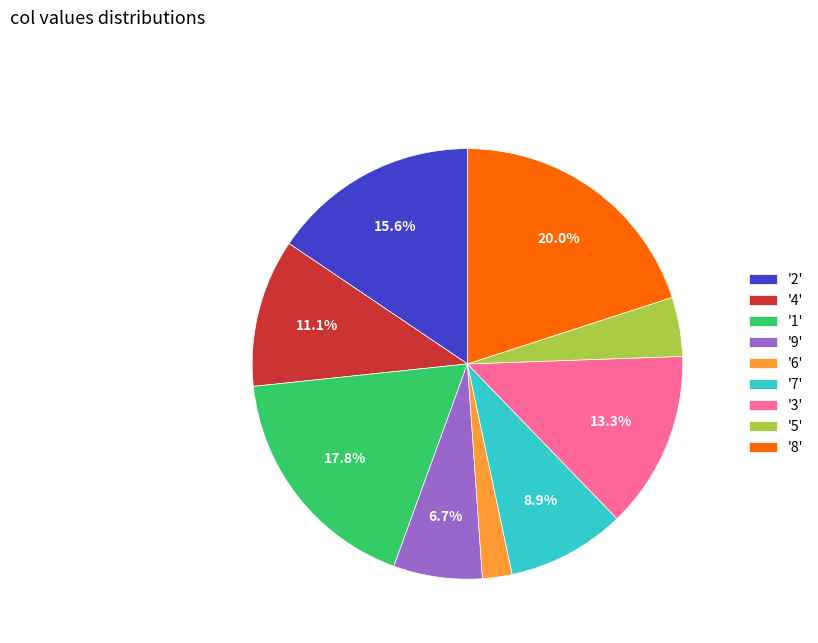

How many segments does this pie chart have?

9